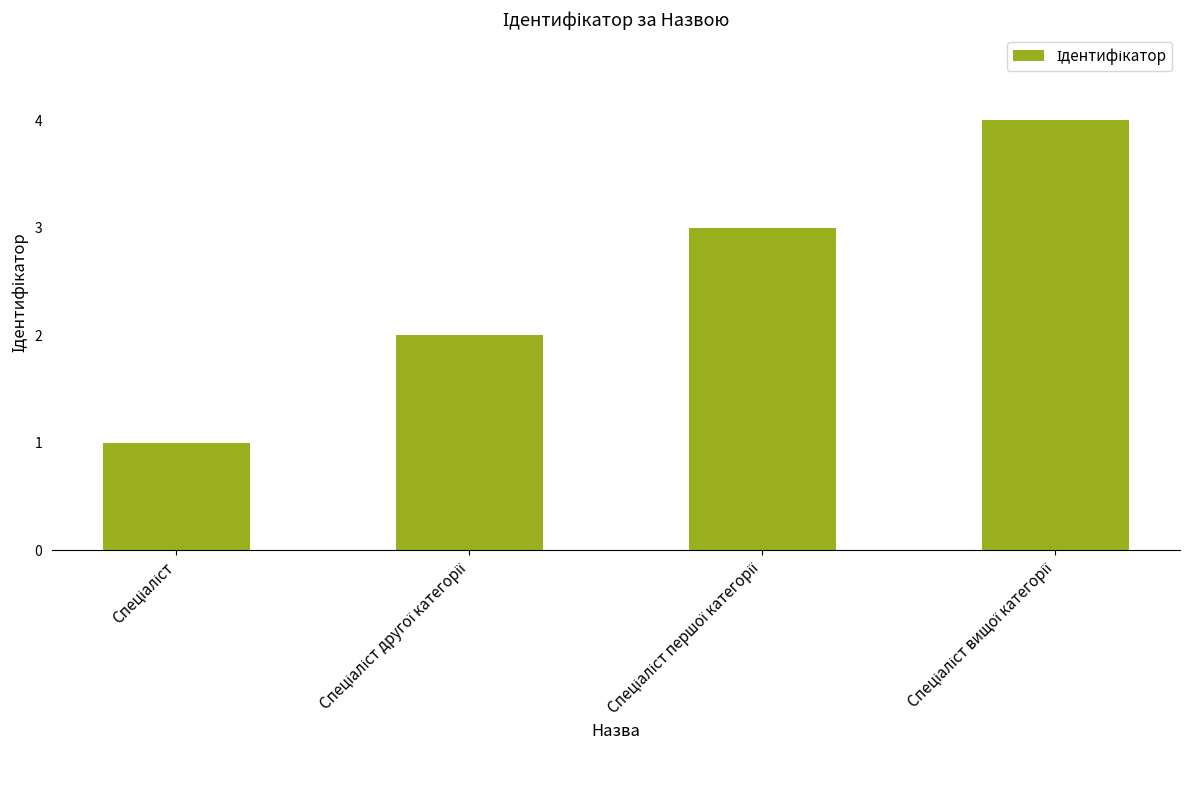

How many bars are there in total?

4